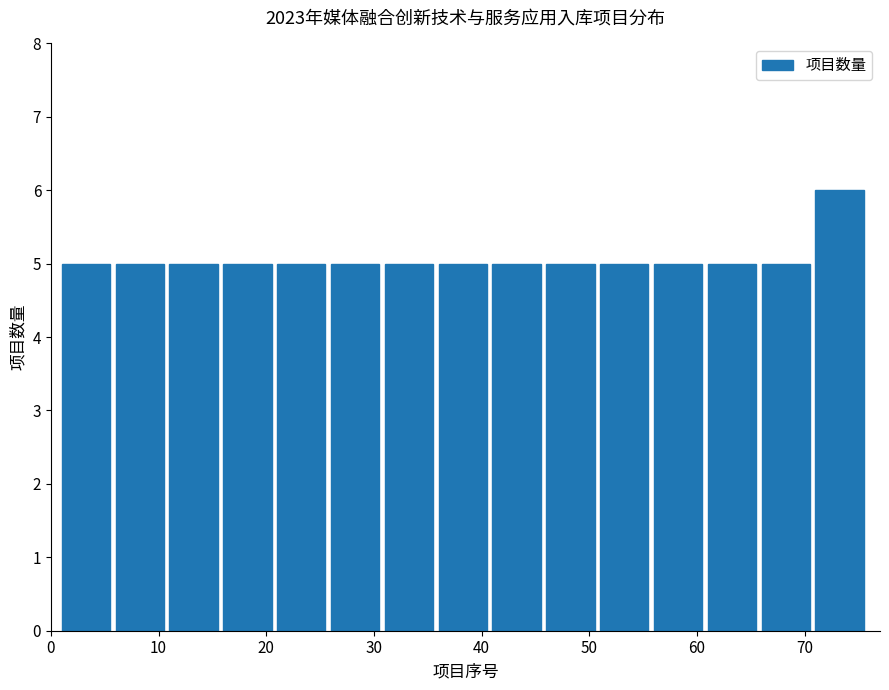

Reading left to right, list every bar in this chart as the range it spans on the x-axis followed by its height. The values are not printed on the chart, so give them approximately, as read against the axis.

1 to 6: 5
6 to 11: 5
11 to 16: 5
16 to 21: 5
21 to 26: 5
26 to 31: 5
31 to 36: 5
36 to 41: 5
41 to 46: 5
46 to 51: 5
51 to 56: 5
56 to 61: 5
61 to 66: 5
66 to 71: 5
71 to 76: 6